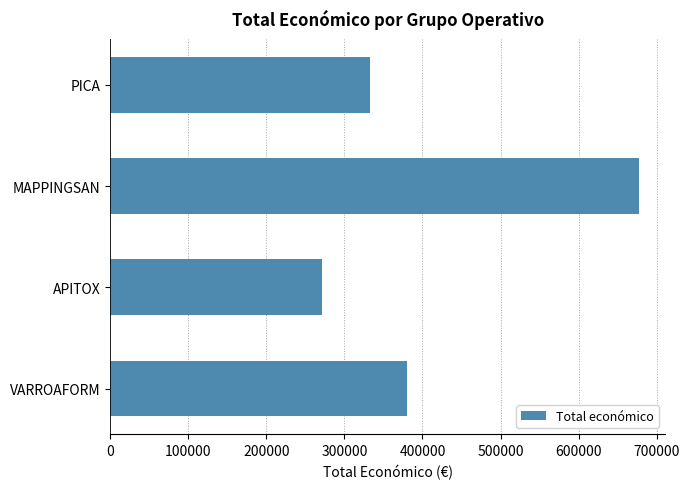

What is the difference between the maximum and minimum values?

405873